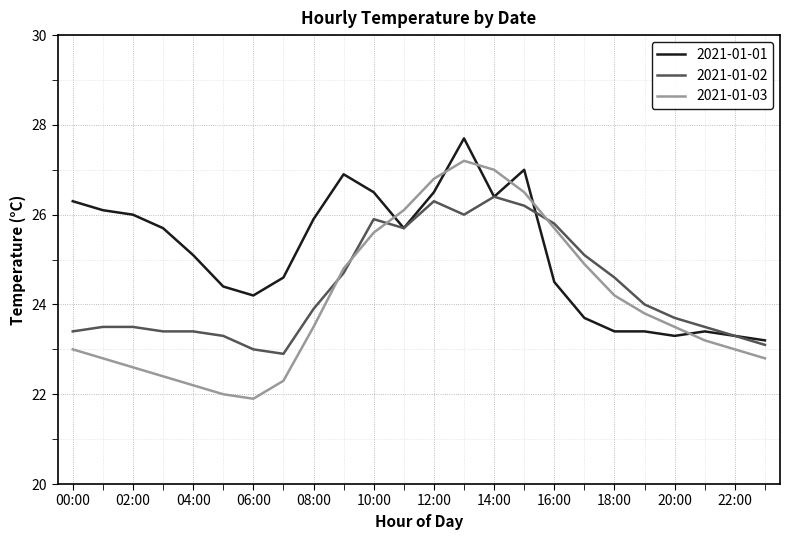

Which series has the largest total across all categories?

2021-01-01